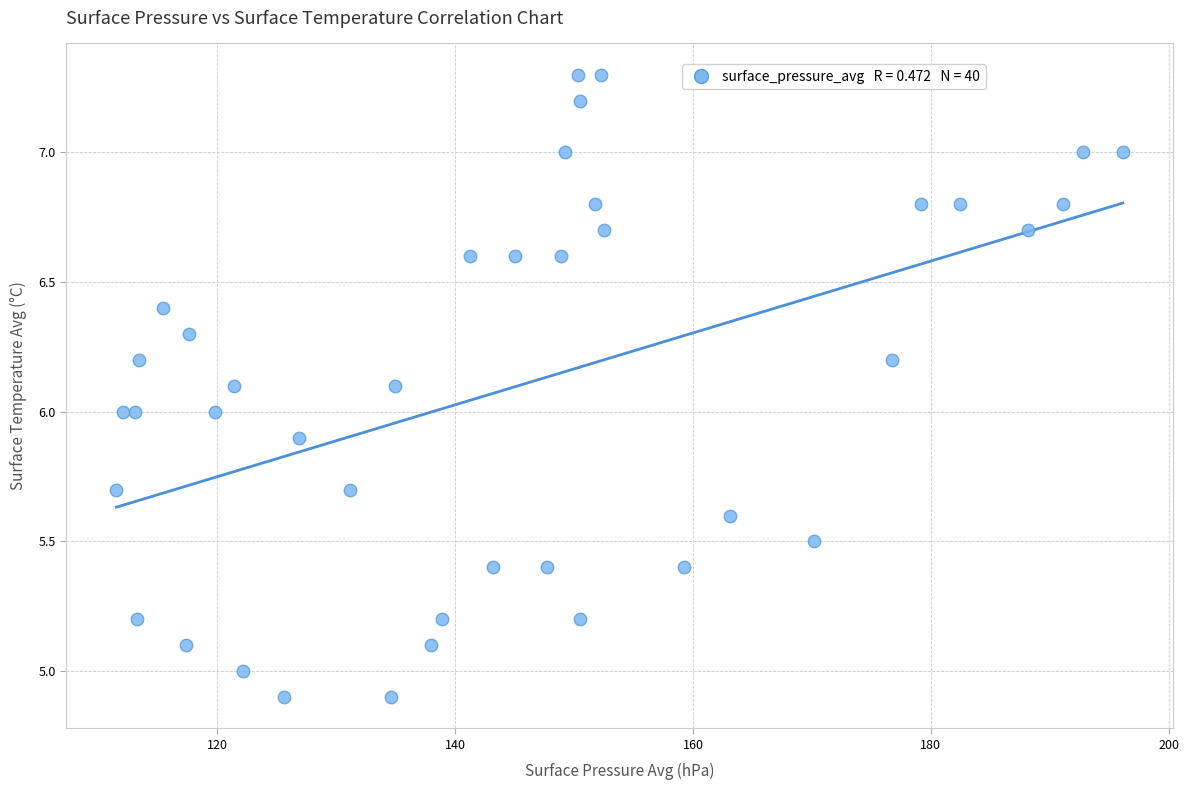

What is the range of Y values (max minus min)?

2.4